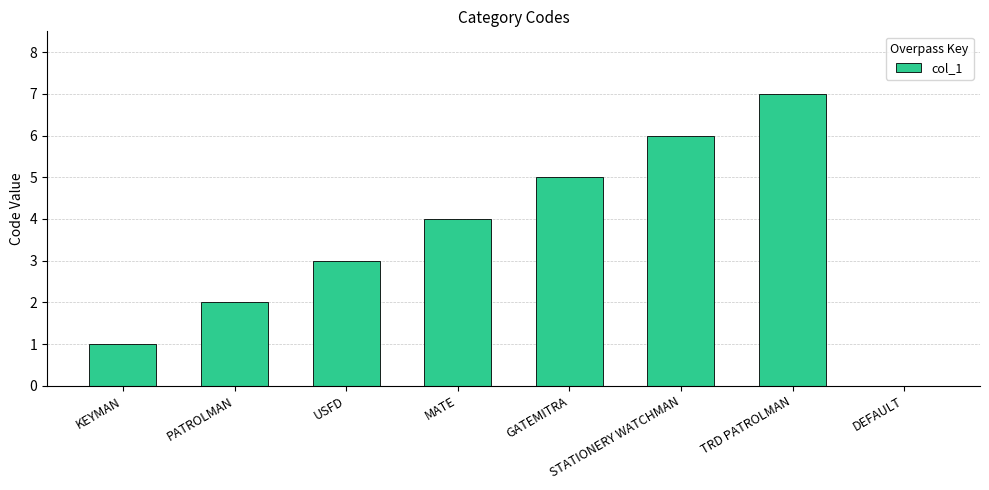

Which has a higher value, KEYMAN or TRD PATROLMAN?

TRD PATROLMAN